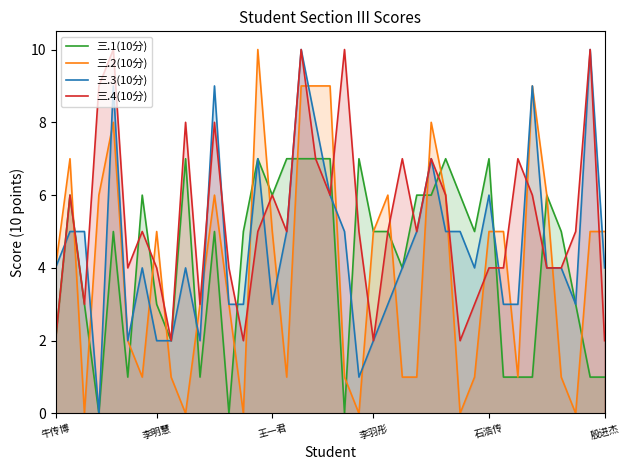

The 三.2(10分) series shows 5 at 李明慧. True or false?

True